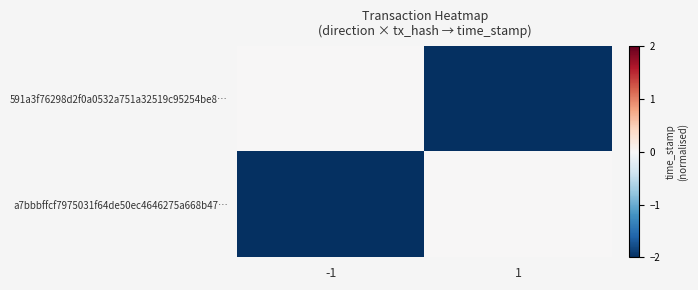

List the series in order of their peak value, highest first.

591a3f76298d2f0a0532a751a32519c95254be8…, a7bbbffcf7975031f64de50ec4646275a668b47…